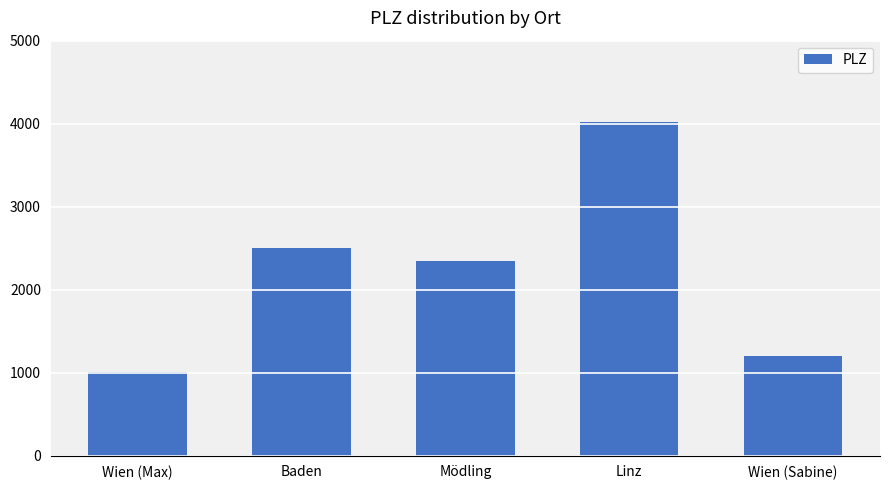

Are the bars grouped side by side (vs. stacked)?

No